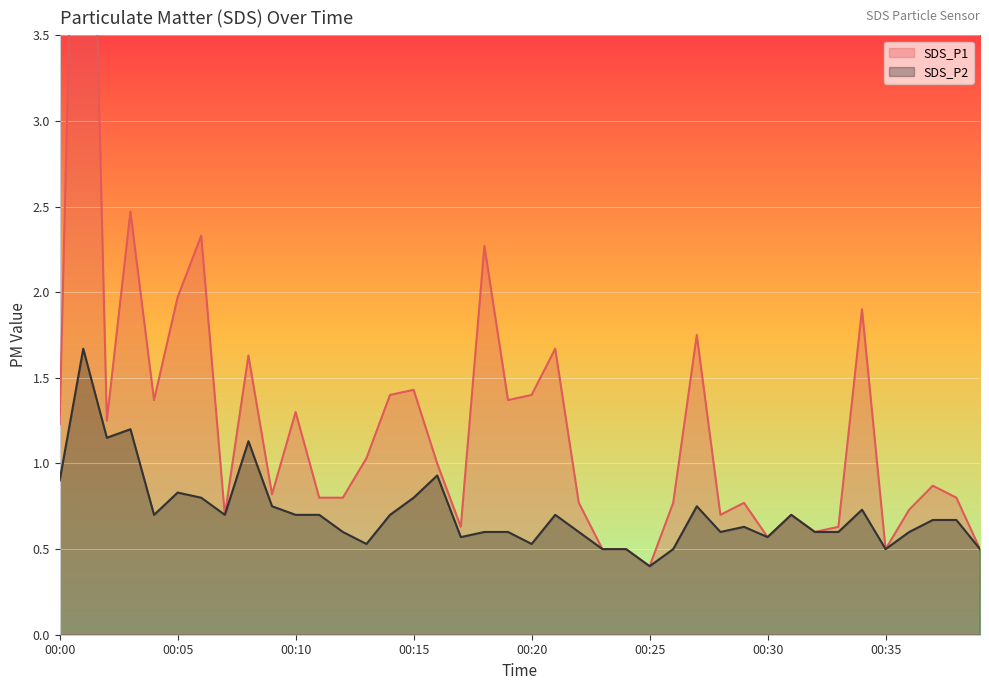

Does the chart display data point markers on the line(s)?

No